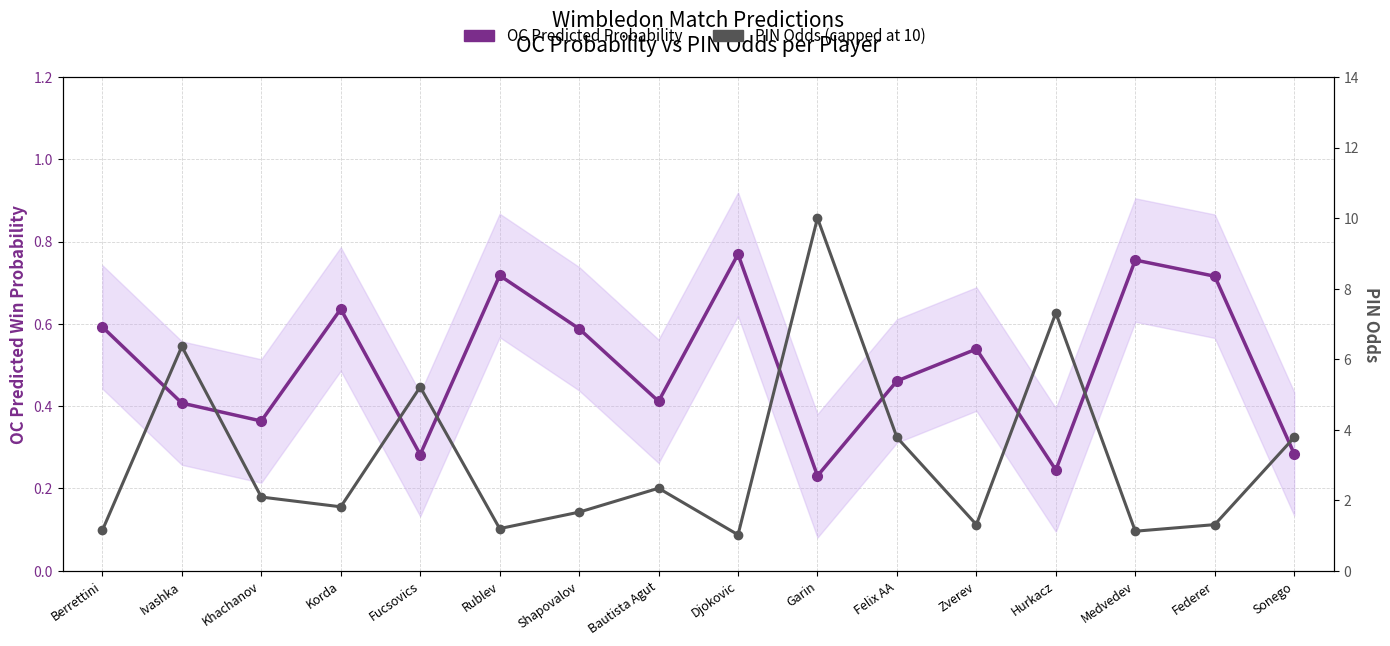

Reading left to right, what are all the values shown in this chart?

OC Predicted Probability: Berrettini=0.6	Ivashka=0.4	Khachanov=0.4	Korda=0.6	Fucsovics=0.3	Rublev=0.7	Shapovalov=0.6	Bautista Agut=0.4	Djokovic=0.8	Garin=0.2	Felix AA=0.5	Zverev=0.5	Hurkacz=0.2	Medvedev=0.8	Federer=0.7	Sonego=0.3
PIN Odds (capped at 10): Berrettini=1.1	Ivashka=6.4	Khachanov=2.1	Korda=1.8	Fucsovics=5.2	Rublev=1.2	Shapovalov=1.7	Bautista Agut=2.3	Djokovic=1.0	Garin=10.0	Felix AA=3.8	Zverev=1.3	Hurkacz=7.3	Medvedev=1.1	Federer=1.3	Sonego=3.8